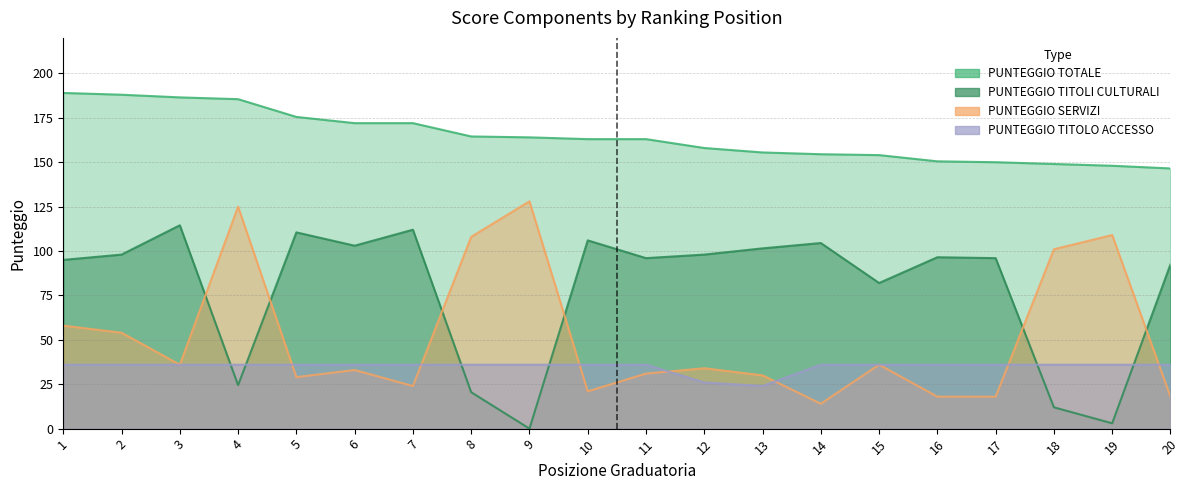

Count the number of categories in the chart.

20